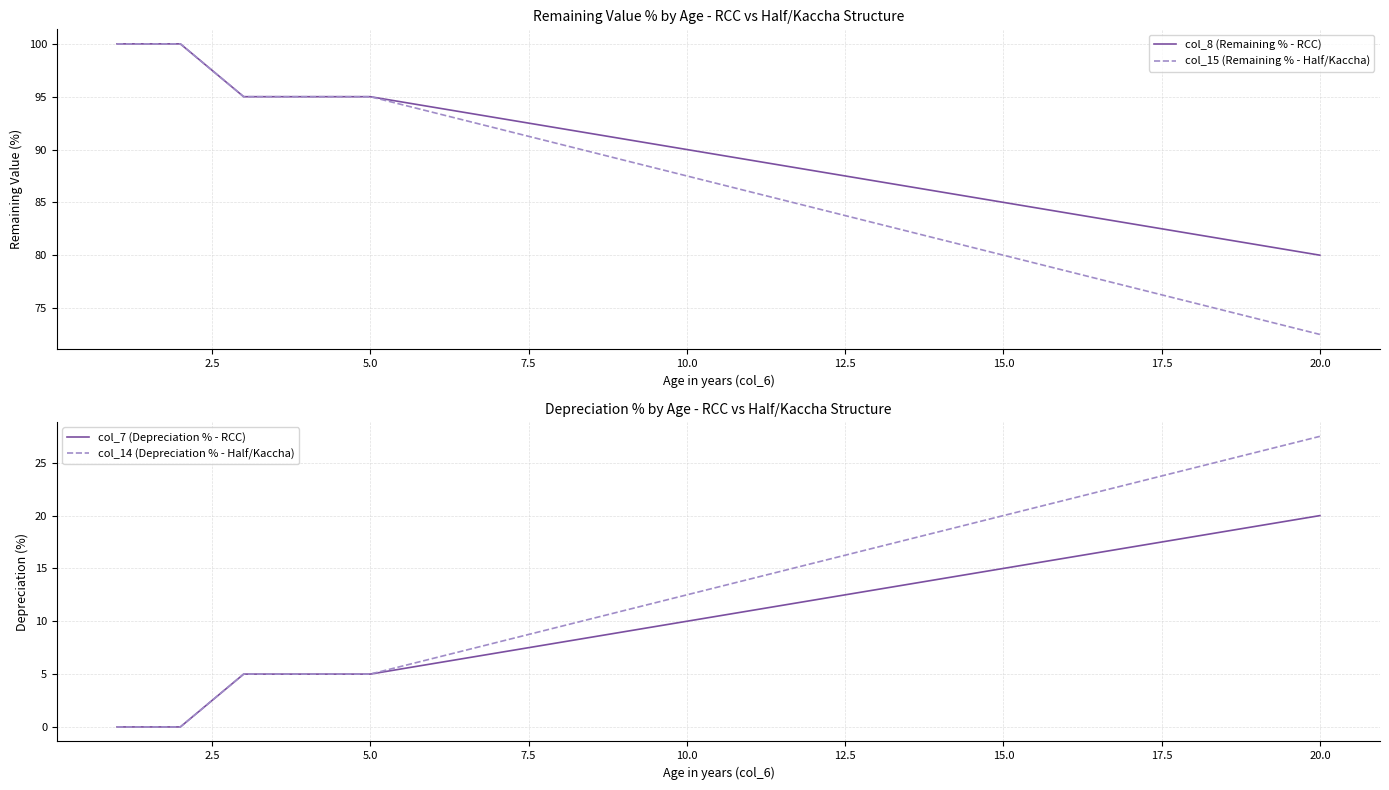

Which category has the highest value in the col_7 (Depreciation % - RCC) series?

20.0